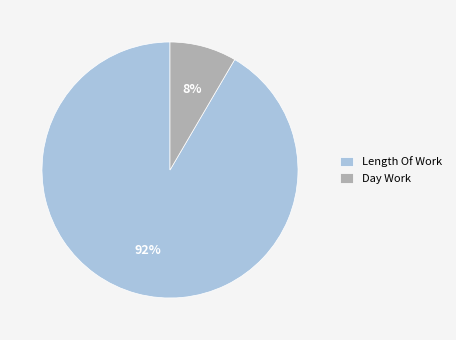

Between Day Work and Length Of Work, which is larger?

Length Of Work